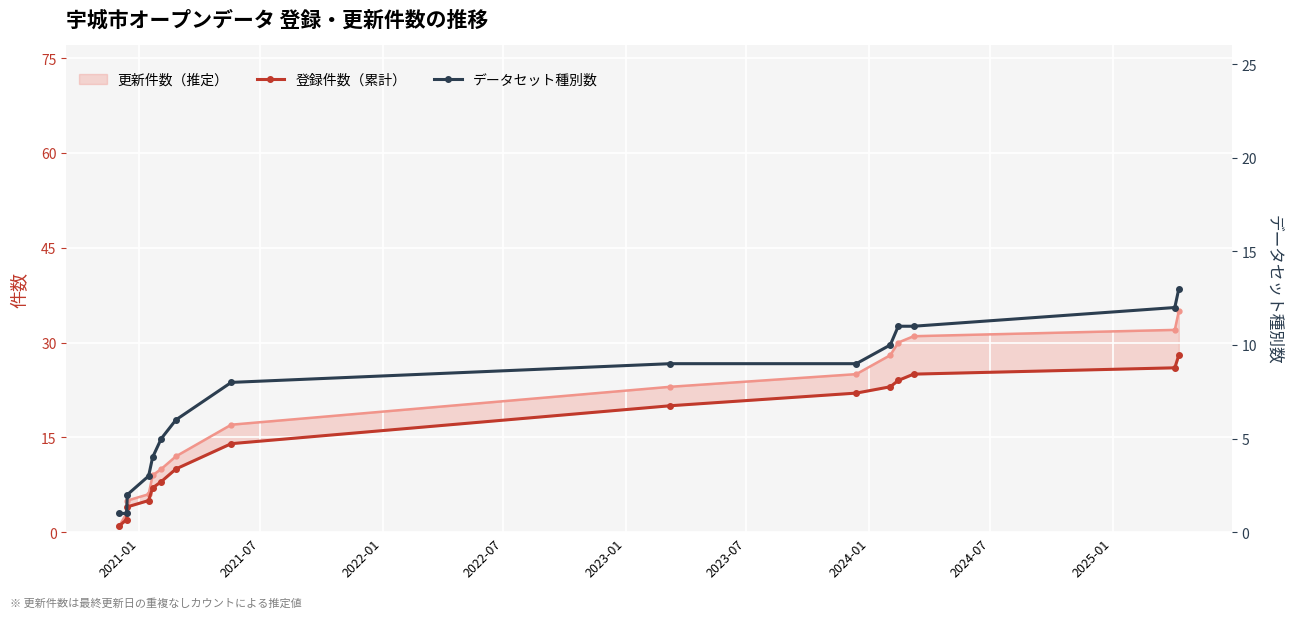

Which series has the widest spread of values?

登録件数（累計）